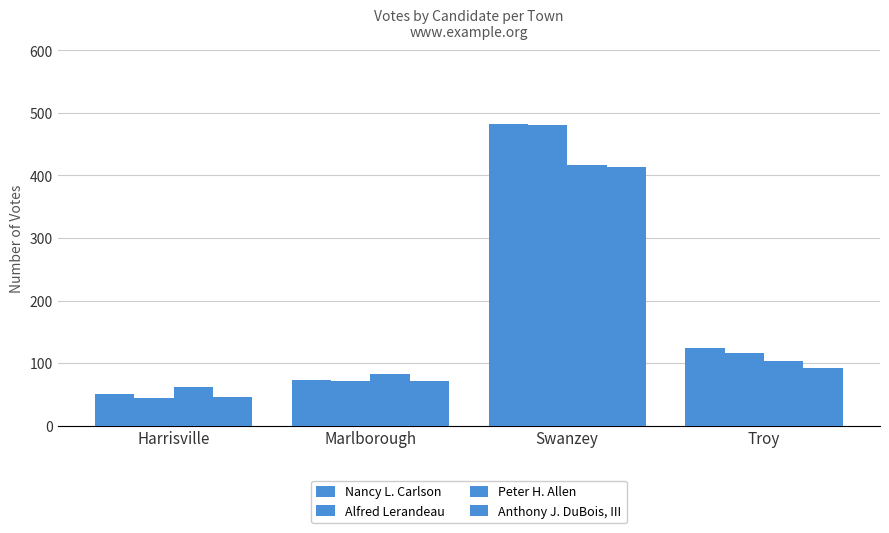

How many data points does each series have?

4